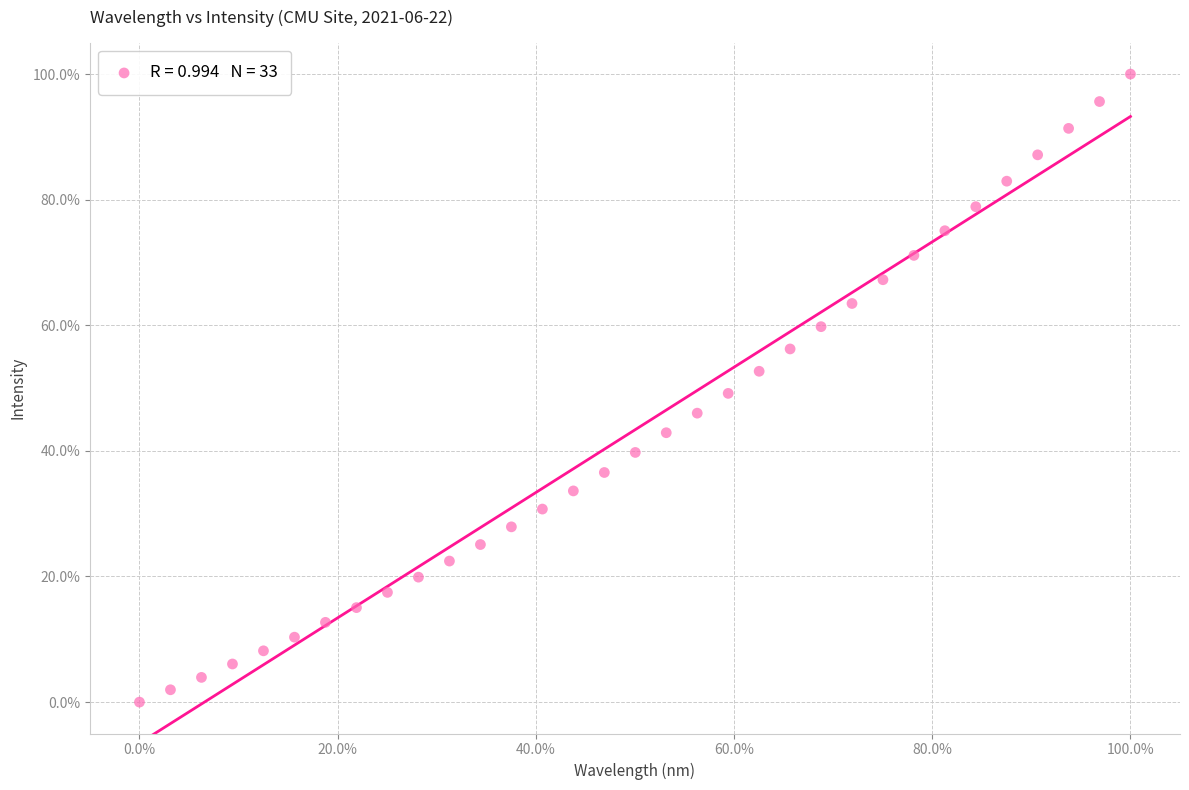

What is the range of Y values (max minus min)?

100.0